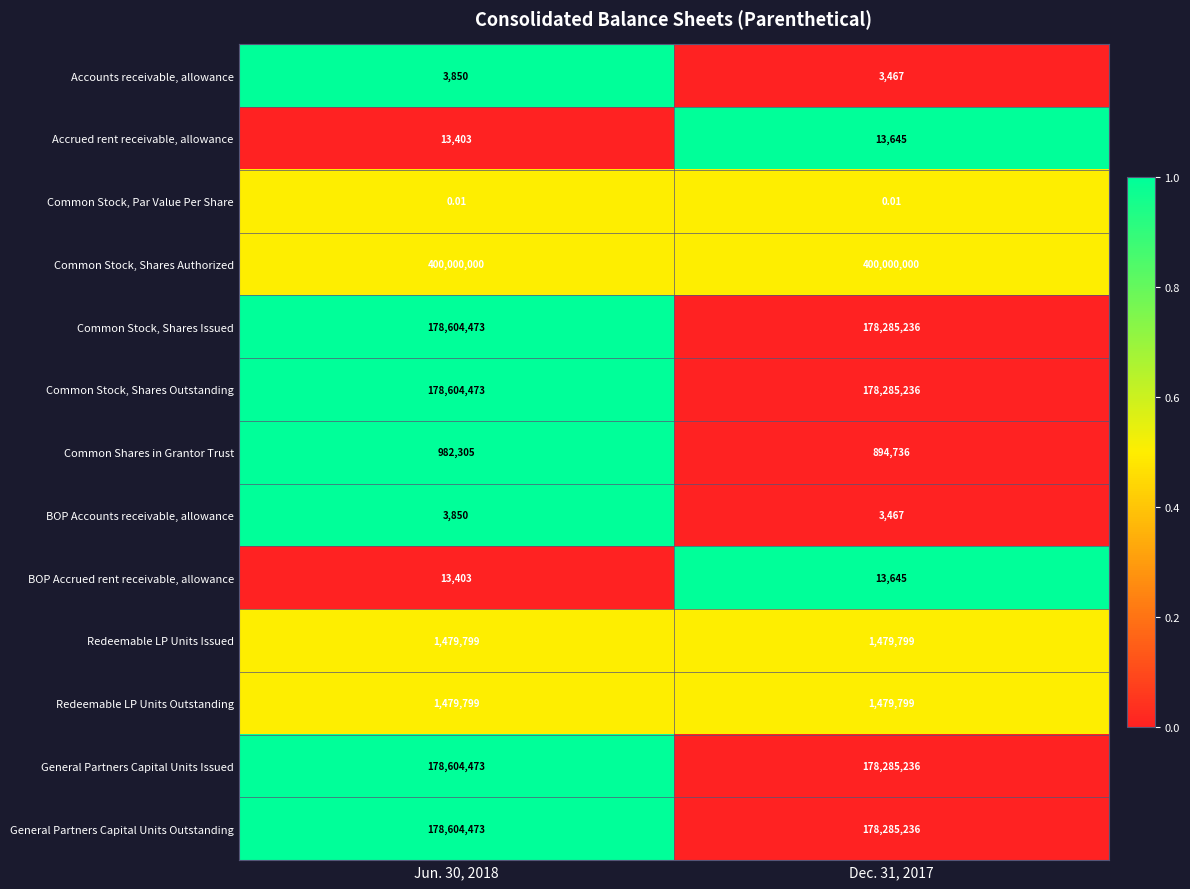

Which series has the largest total across all categories?

Common Stock, Shares Authorized